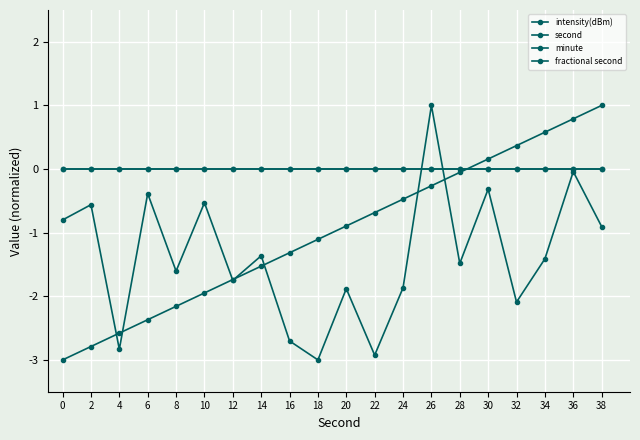

What is the difference between the second highest and minimum values in the second series?

3.8